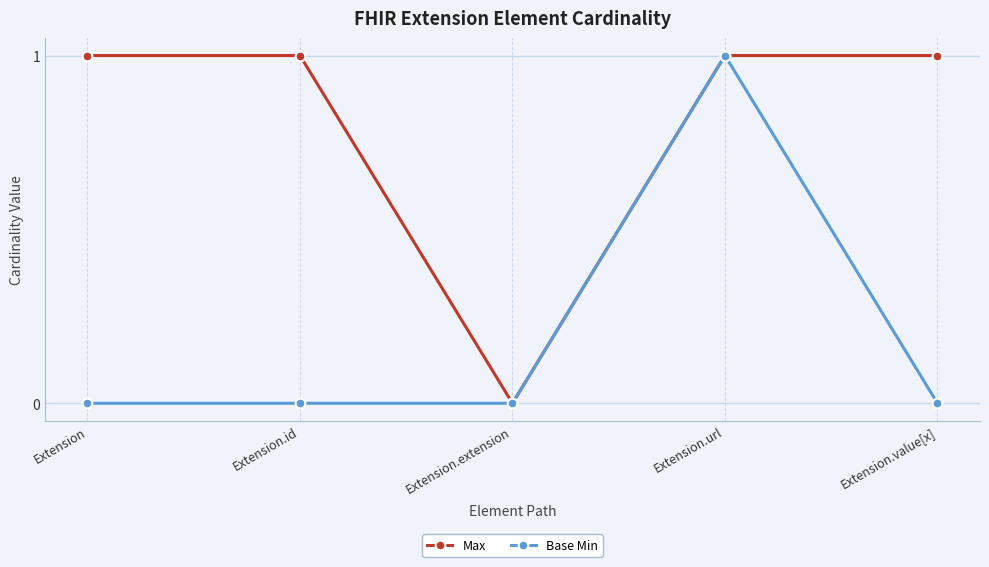

List the series in order of their overall mean, lowest first.

Base Min, Max